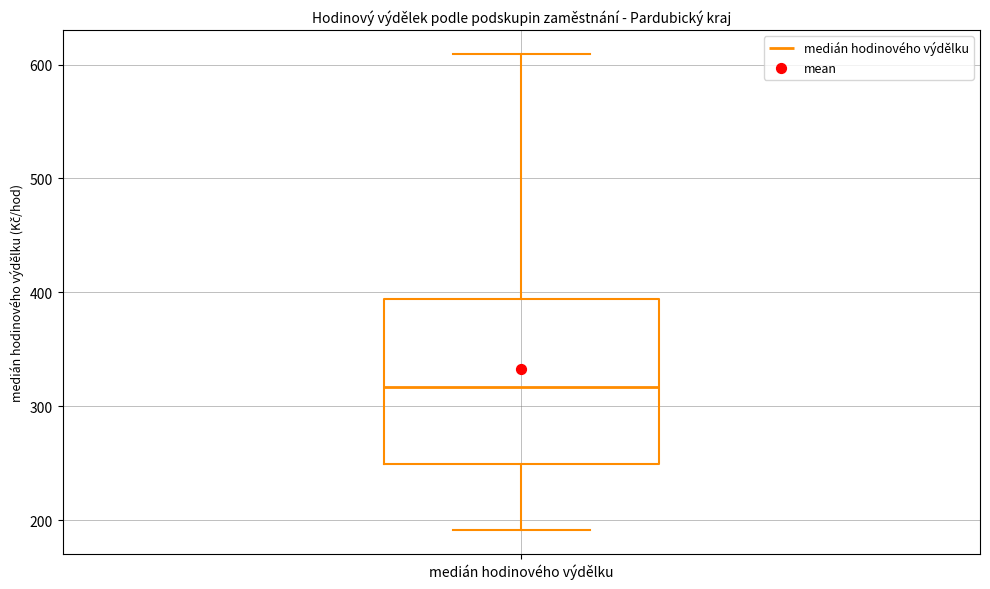

Where is the upper edge of the box for medián hodinového výdělku on the y-axis? The values are not printed on the chart, so give them approximately, as read against the axis.

390